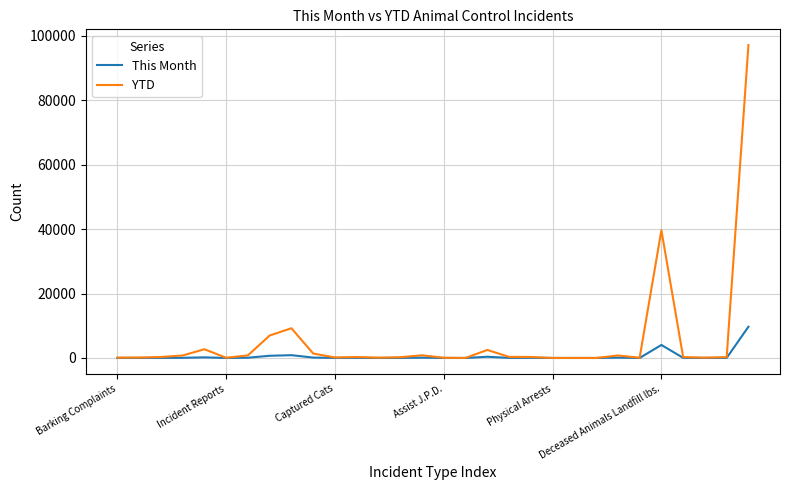

True or false: YTD has more than 2 points higher than both neighbors.

True